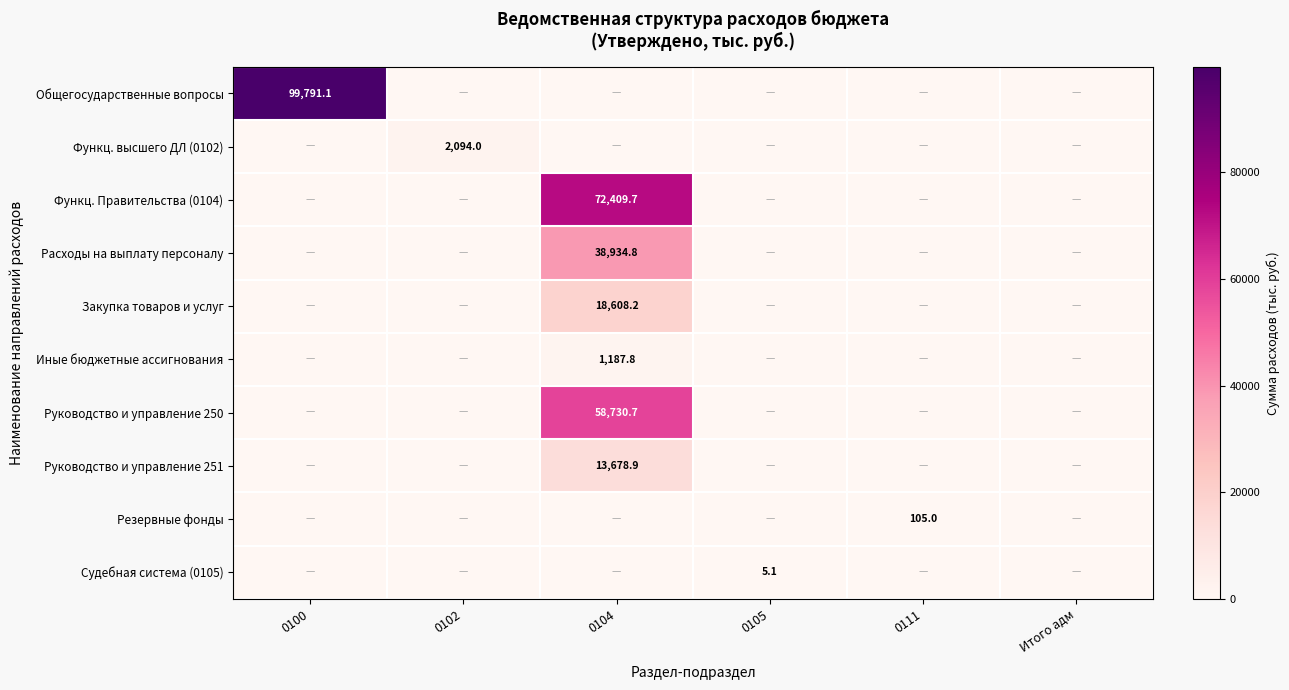

Is it true that Закупка товаров и услуг equals 18608.2 at 0104?

True